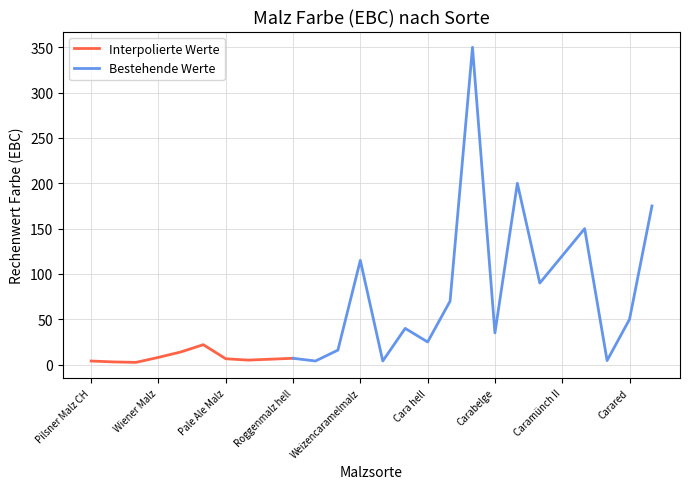

How many interior local peaks (higher than both neighbors) does the data have?

7